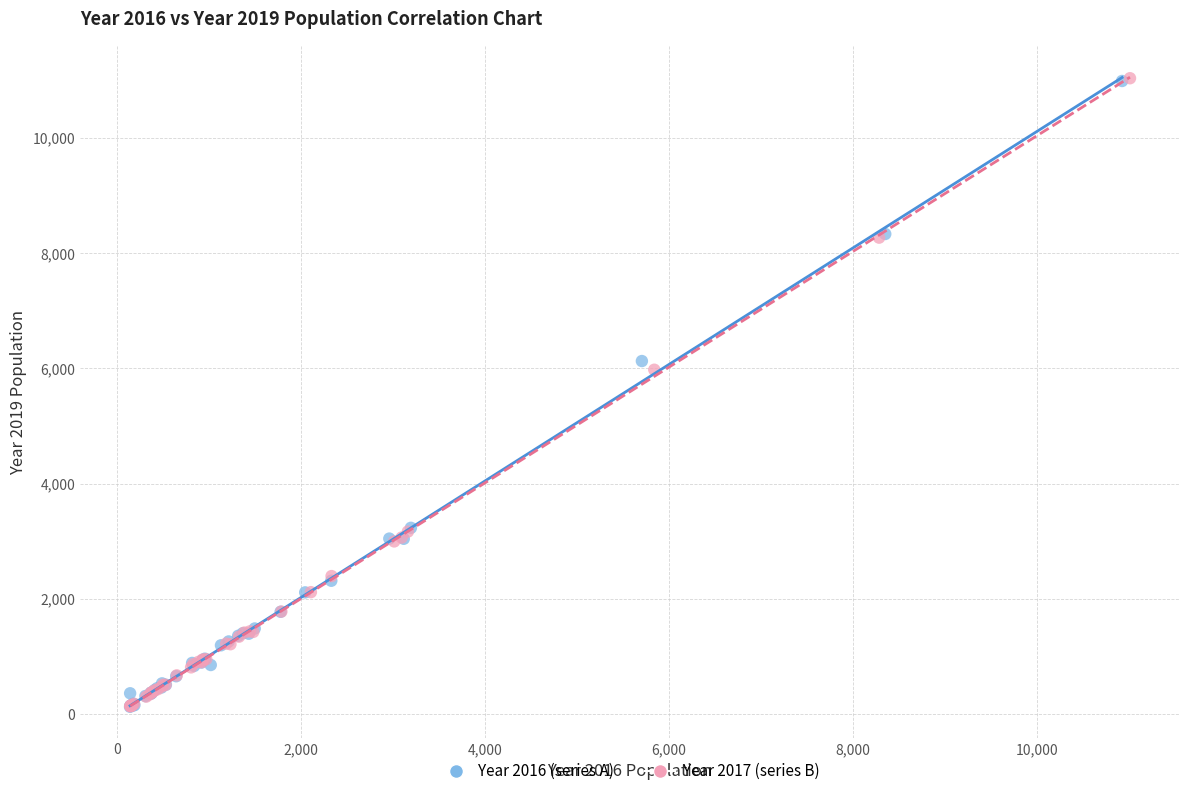

Which series has the largest Y range (max minus min)?

Year 2017 (series B)